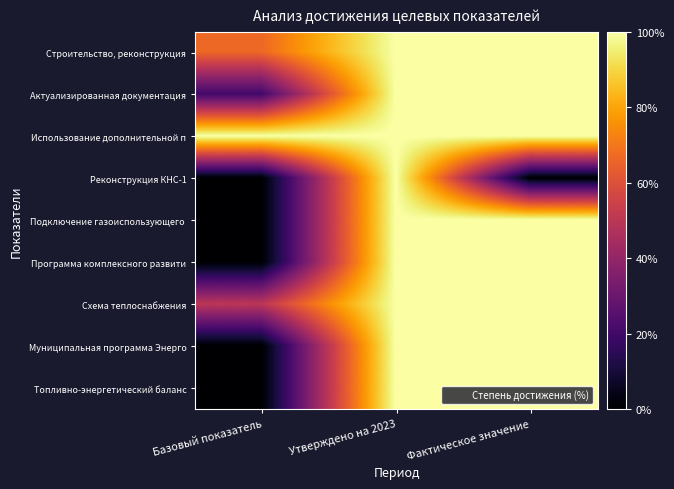

What is the greatest value displayed?

100.0